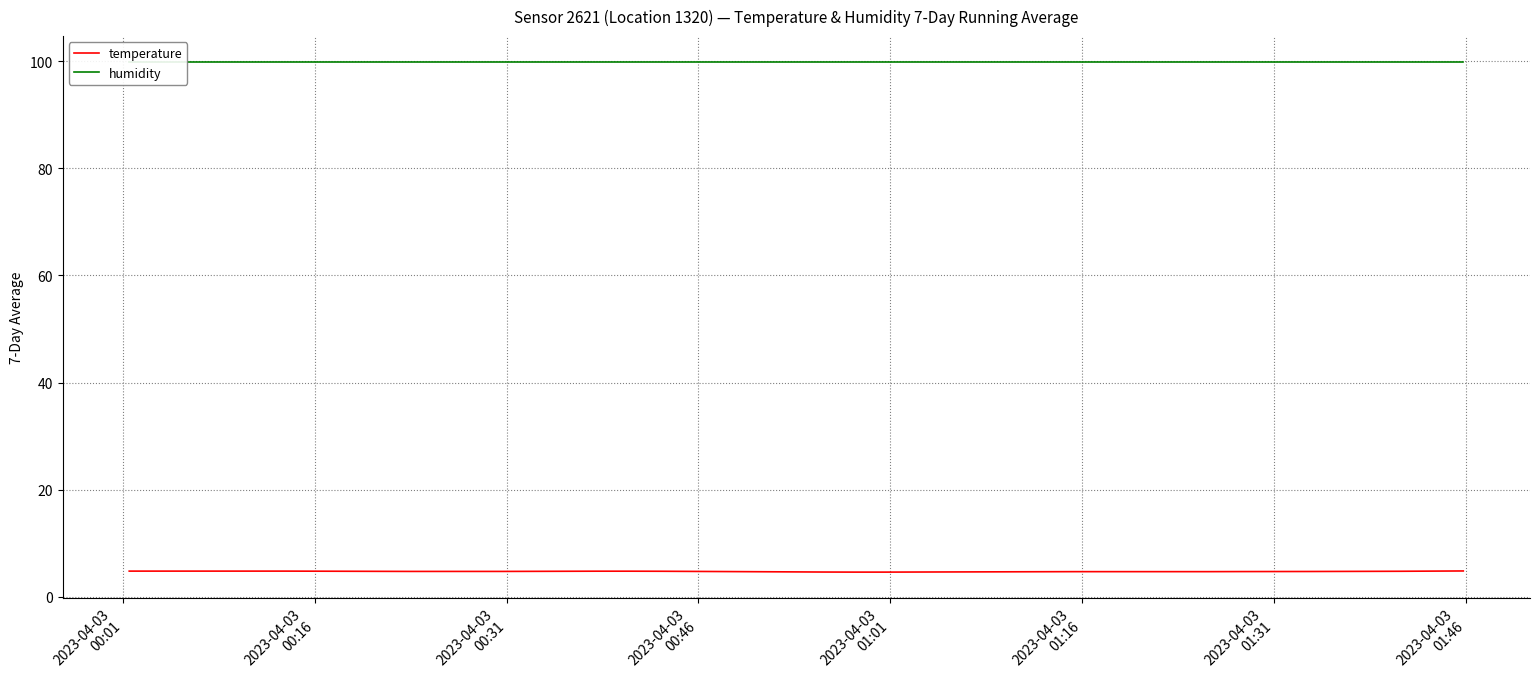

True or false: humidity has more than 1 interior local peaks.

True